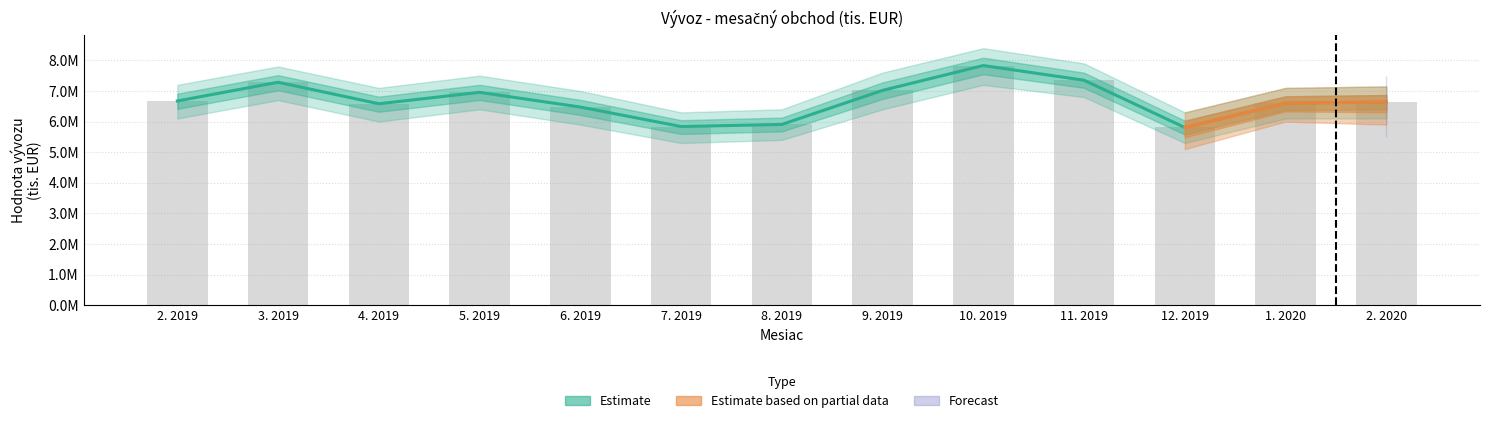

What is the label of the 8th bar from the right?

7. 2019